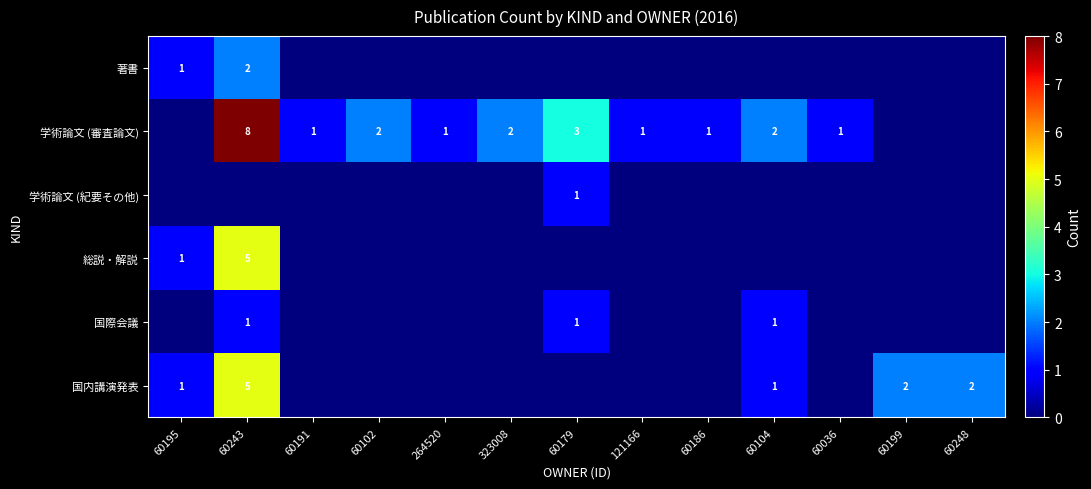

What is the sum of the 学術論文 (審査論文) values at 60243 and 60179?

11